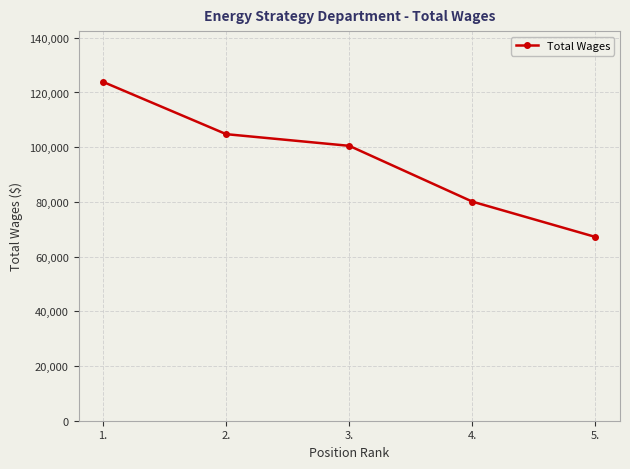

List the labels in order of value, smallest first.

5., 4., 3., 2., 1.